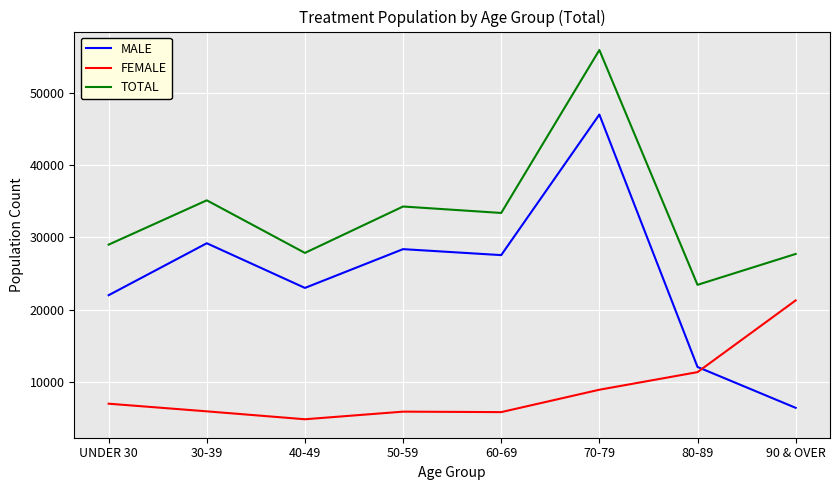

True or false: FEMALE and TOTAL cross at least once.

False